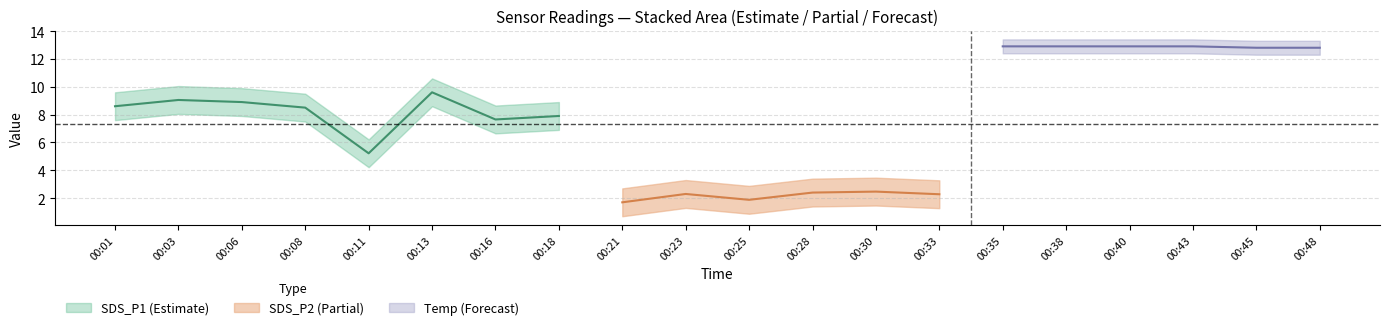

What is the minimum value for Temp?

12.8